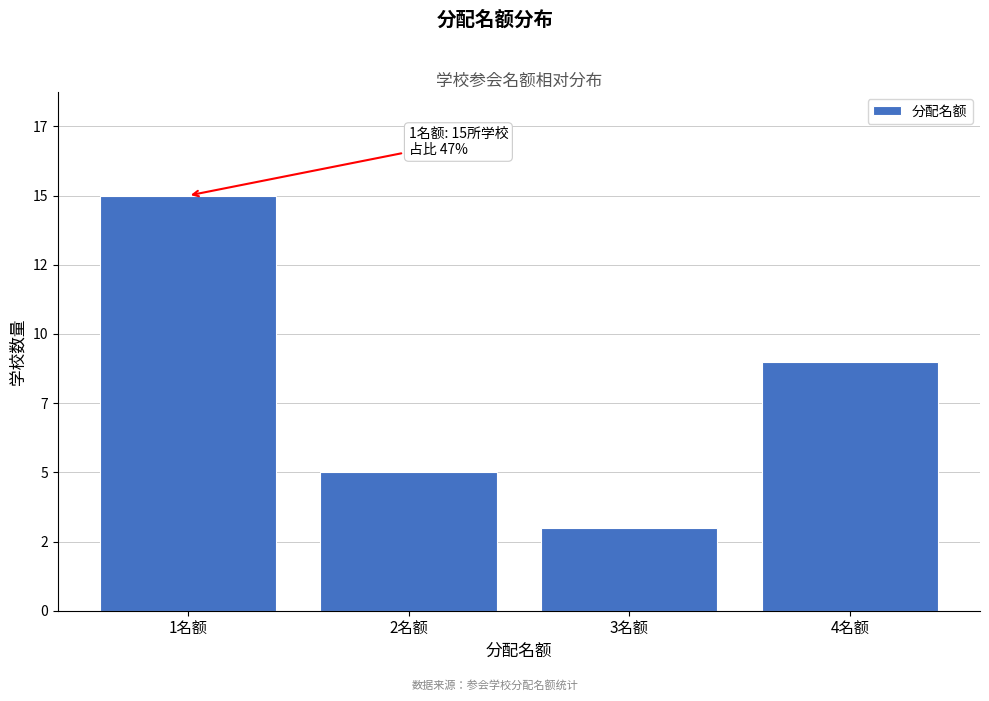

Are the bars horizontal?

No